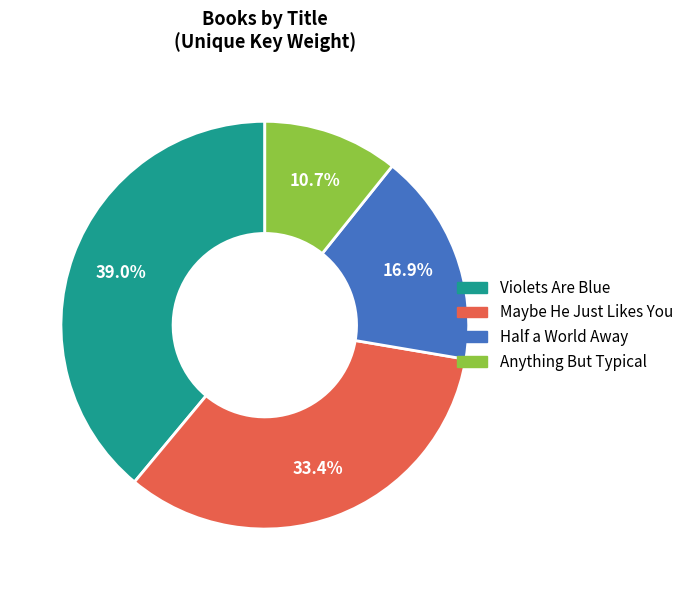

The Violets Are Blue slice represents 27% of the pie. True or false?

False